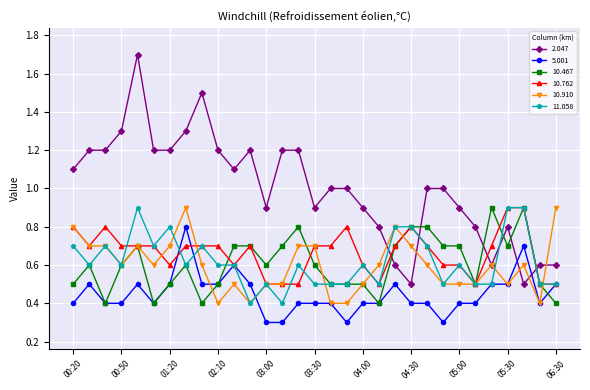

Which series has the widest spread of values?

2.047